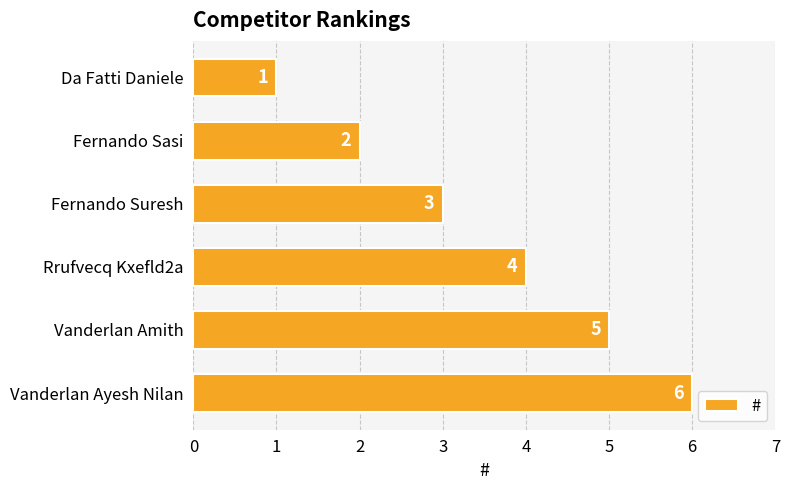

Count the values in the range 2 to 5.

4